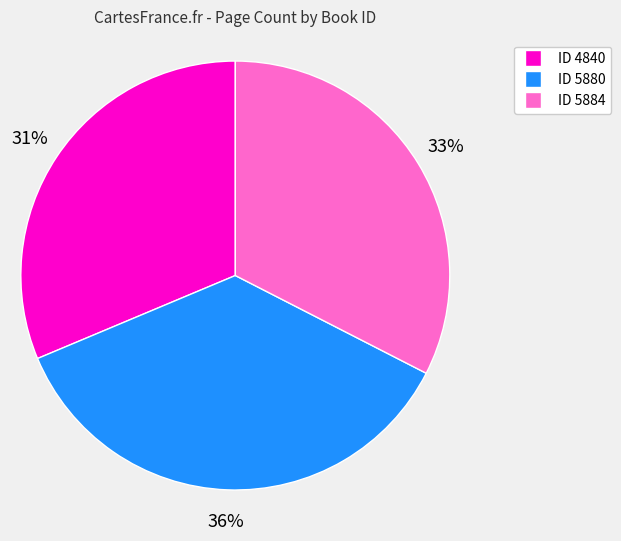

To the nearest percent, what is the difference between the largest and smallest slice percentages?

5%